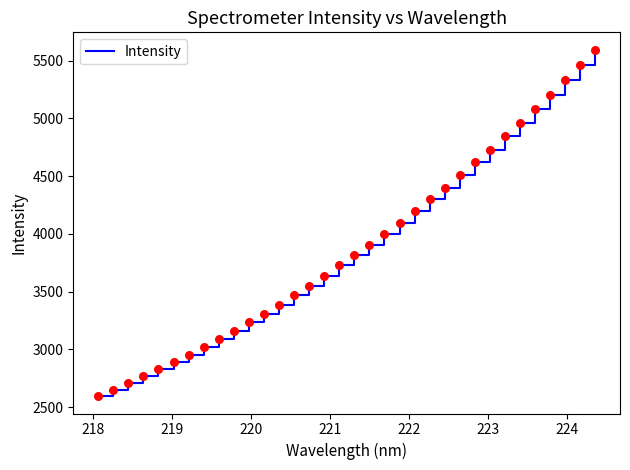

What is the maximum value shown in the chart?

5595.4